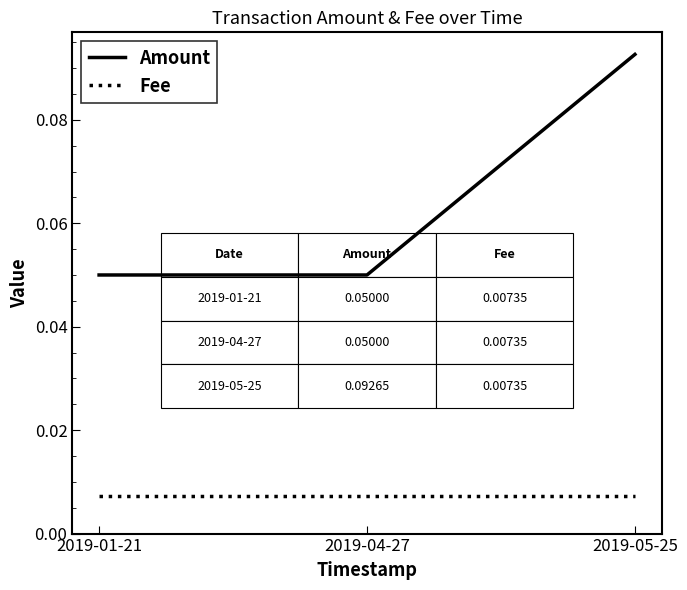

Is this an area chart (filled region under the line)?

No